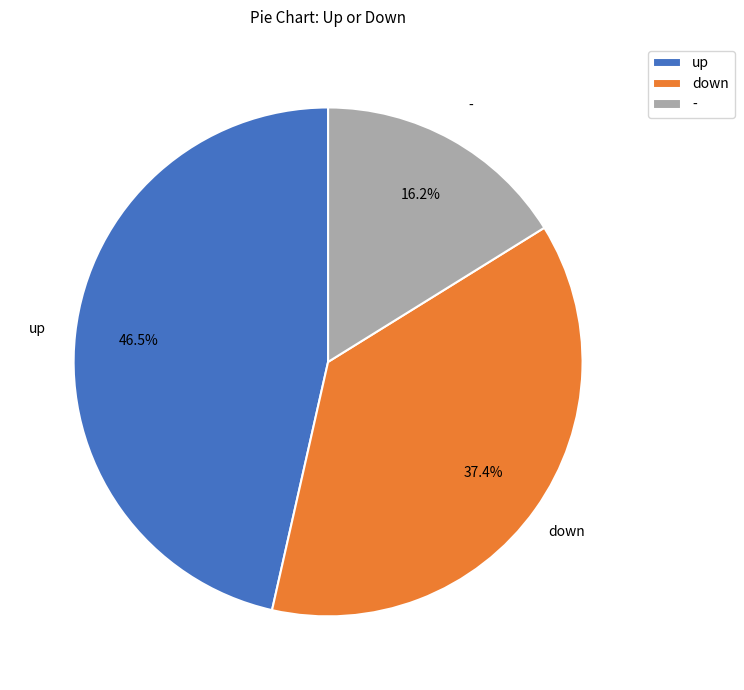

Between - and down, which is larger?

down